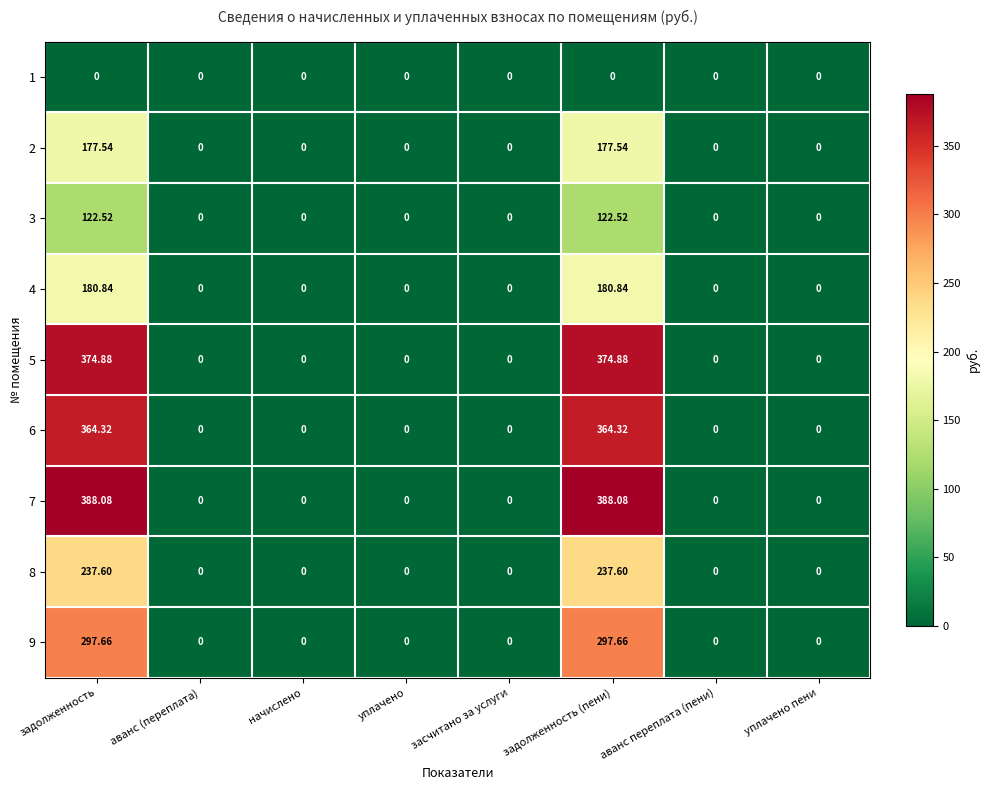

Reading left to right, list all the values displayed in this chart.

1: задолженность=0.0	аванс (переплата)=0.0	начислено=0.0	уплачено=0.0	засчитано за услуги=0.0	задолженность (пени)=0.0	аванс переплата (пени)=0.0	уплачено пени=0.0
2: задолженность=177.5	аванс (переплата)=0.0	начислено=0.0	уплачено=0.0	засчитано за услуги=0.0	задолженность (пени)=177.5	аванс переплата (пени)=0.0	уплачено пени=0.0
3: задолженность=122.5	аванс (переплата)=0.0	начислено=0.0	уплачено=0.0	засчитано за услуги=0.0	задолженность (пени)=122.5	аванс переплата (пени)=0.0	уплачено пени=0.0
4: задолженность=180.8	аванс (переплата)=0.0	начислено=0.0	уплачено=0.0	засчитано за услуги=0.0	задолженность (пени)=180.8	аванс переплата (пени)=0.0	уплачено пени=0.0
5: задолженность=374.9	аванс (переплата)=0.0	начислено=0.0	уплачено=0.0	засчитано за услуги=0.0	задолженность (пени)=374.9	аванс переплата (пени)=0.0	уплачено пени=0.0
6: задолженность=364.3	аванс (переплата)=0.0	начислено=0.0	уплачено=0.0	засчитано за услуги=0.0	задолженность (пени)=364.3	аванс переплата (пени)=0.0	уплачено пени=0.0
7: задолженность=388.1	аванс (переплата)=0.0	начислено=0.0	уплачено=0.0	засчитано за услуги=0.0	задолженность (пени)=388.1	аванс переплата (пени)=0.0	уплачено пени=0.0
8: задолженность=237.6	аванс (переплата)=0.0	начислено=0.0	уплачено=0.0	засчитано за услуги=0.0	задолженность (пени)=237.6	аванс переплата (пени)=0.0	уплачено пени=0.0
9: задолженность=297.7	аванс (переплата)=0.0	начислено=0.0	уплачено=0.0	засчитано за услуги=0.0	задолженность (пени)=297.7	аванс переплата (пени)=0.0	уплачено пени=0.0